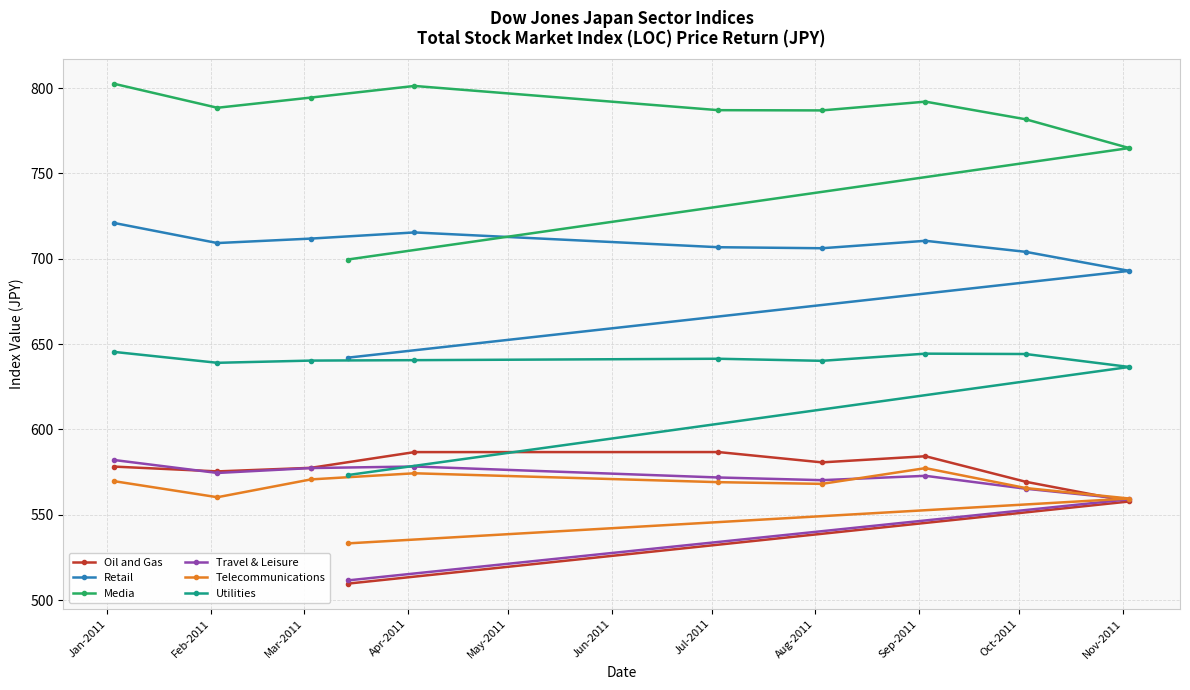

Which series has the widest spread of values?

Media